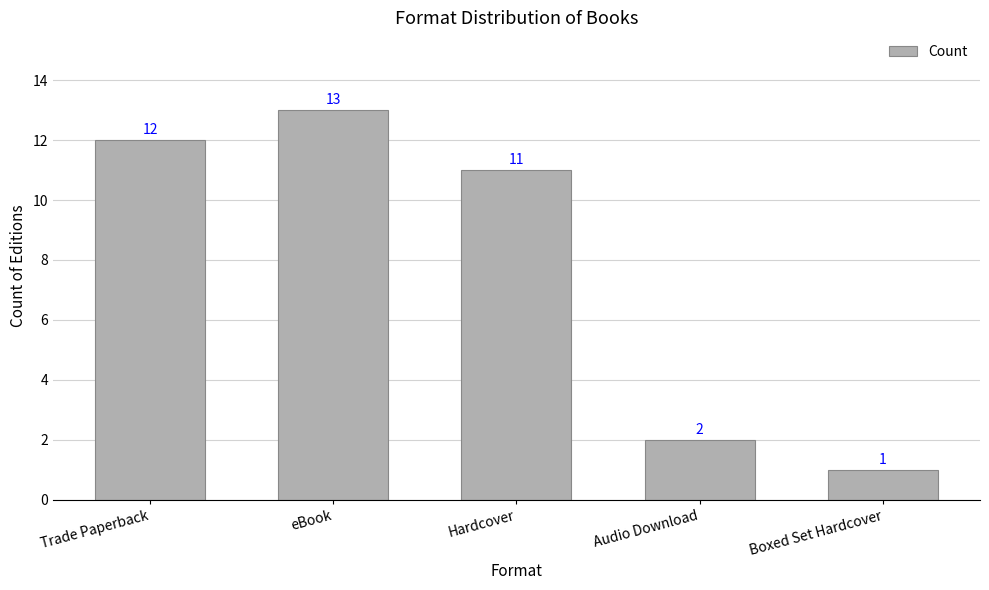

Reading right to left, what are all the values shown in this chart?

Boxed Set Hardcover=1	Audio Download=2	Hardcover=11	eBook=13	Trade Paperback=12